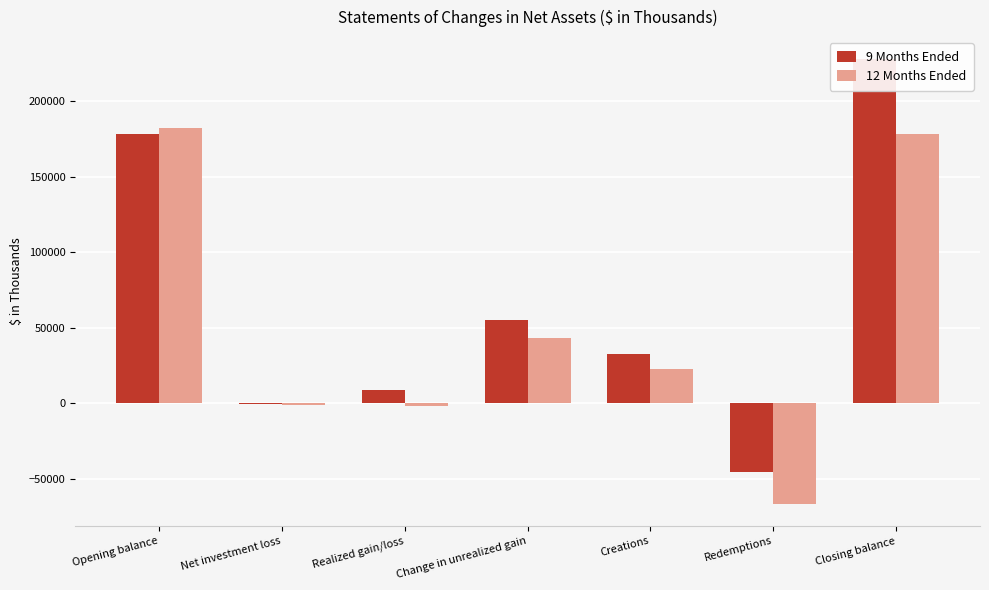

Is it true that 9 Months Ended equals 10054 at Creations?

False